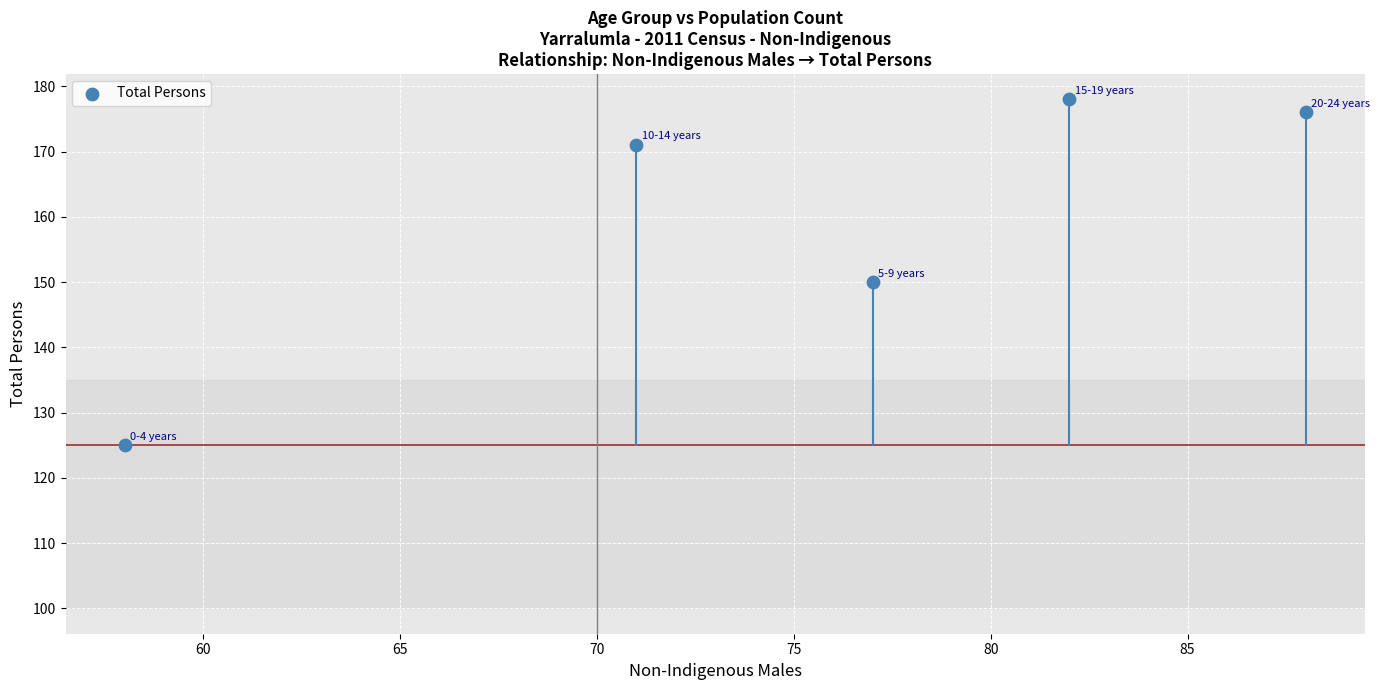

What is the range of Y values (max minus min)?

53